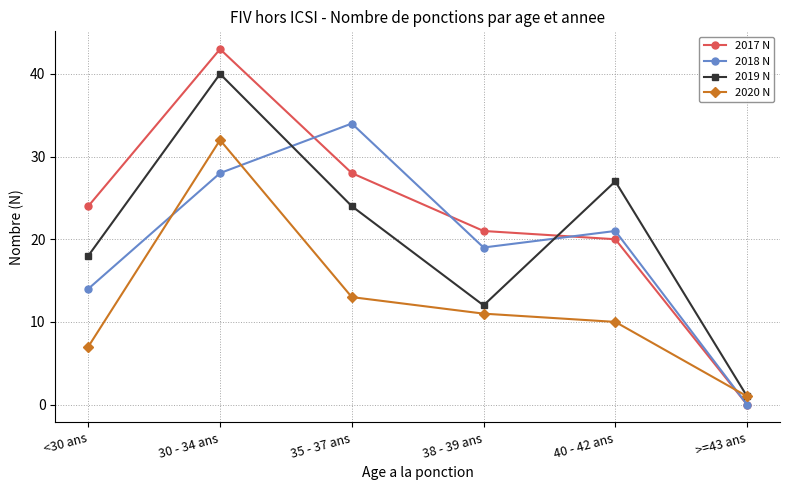

At which label does 2019 N first exceed 24?

30 - 34 ans